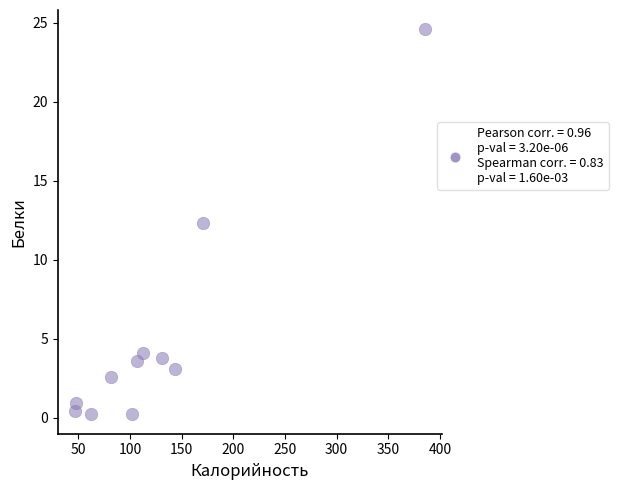

What Y value in the scatter plot is closest to 12?

12.3